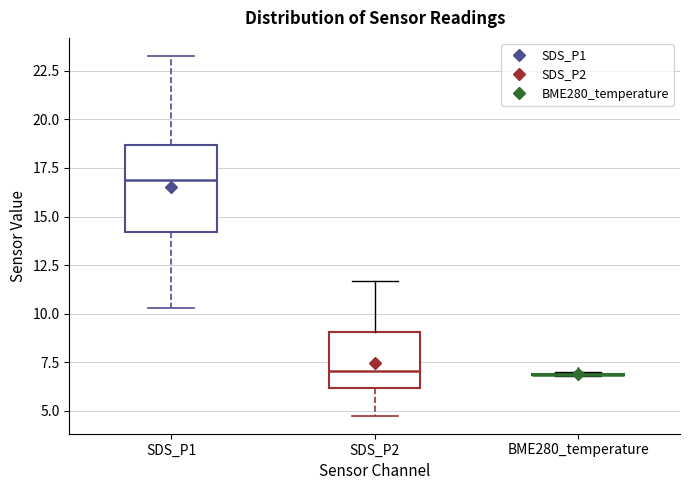

Reading left to right, transcribe this box plot: for each box, give where its median line is, the range the box spans, and where its two whiskers end, as read against the y-axis. The values are not printed on the chart, so give them approximately, as read against the axis.

SDS_P1: median 17.0, box 14.0 to 18.5, whiskers 10.5 to 23.5
SDS_P2: median 7.0, box 6.0 to 9.0, whiskers 5.0 to 11.5
BME280_temperature: box collapsed to a line at 7.0, whiskers 7.0 to 7.0